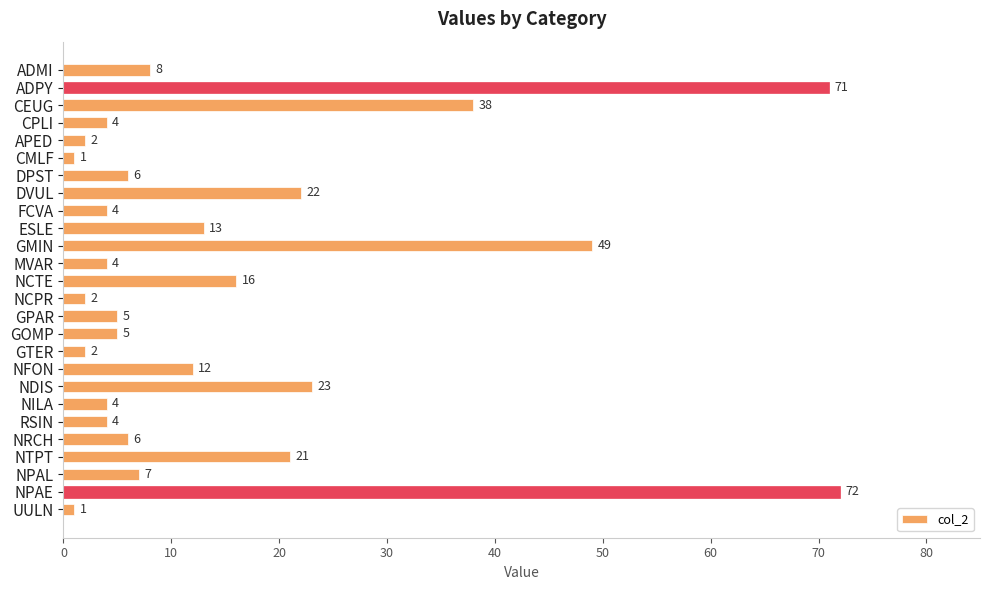

Count the number of categories in the chart.

26